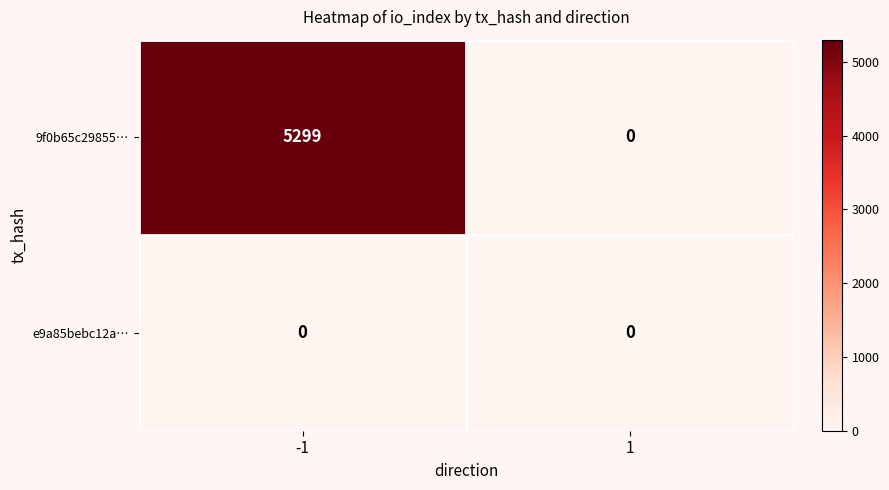

Rank the series by their maximum value, from highest to lowest.

9f0b65c29855…, e9a85bebc12a…